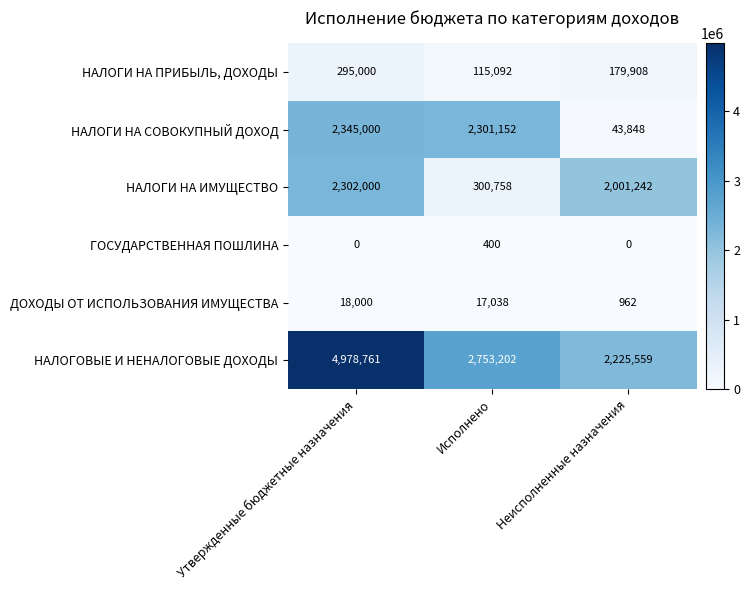

Rank the series by their maximum value, from highest to lowest.

НАЛОГОВЫЕ И НЕНАЛОГОВЫЕ ДОХОДЫ, НАЛОГИ НА СОВОКУПНЫЙ ДОХОД, НАЛОГИ НА ИМУЩЕСТВО, НАЛОГИ НА ПРИБЫЛЬ, ДОХОДЫ, ДОХОДЫ ОТ ИСПОЛЬЗОВАНИЯ ИМУЩЕСТВА, ГОСУДАРСТВЕННАЯ ПОШЛИНА